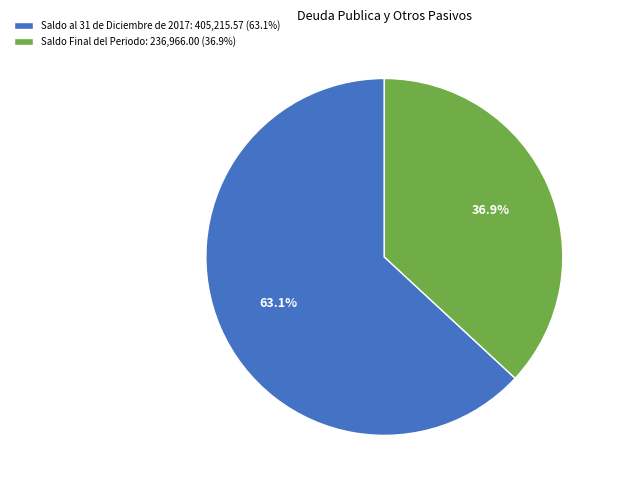

What portion of the pie excludes Saldo al 31 de Diciembre de 2017?

36.9%